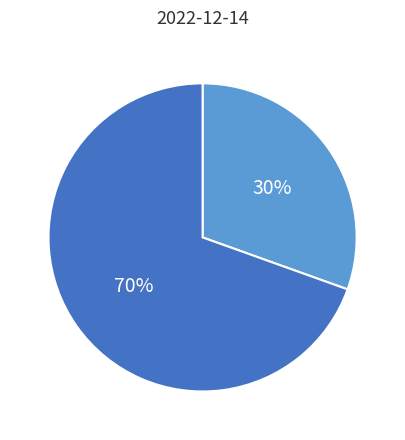

Is there any slice that represents more than half of the pie?

Yes